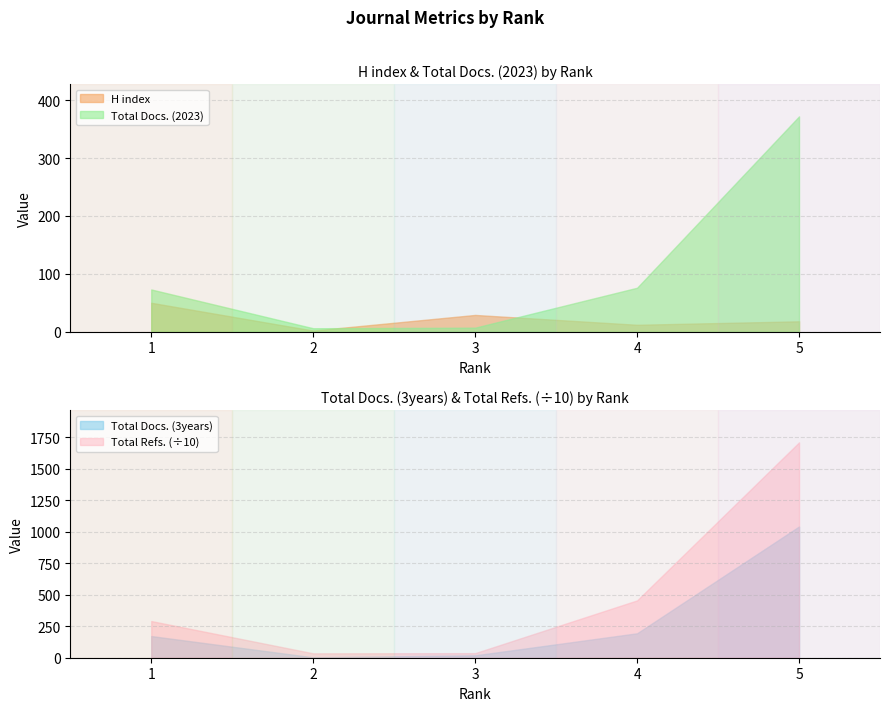

How many series are shown in this chart?

4